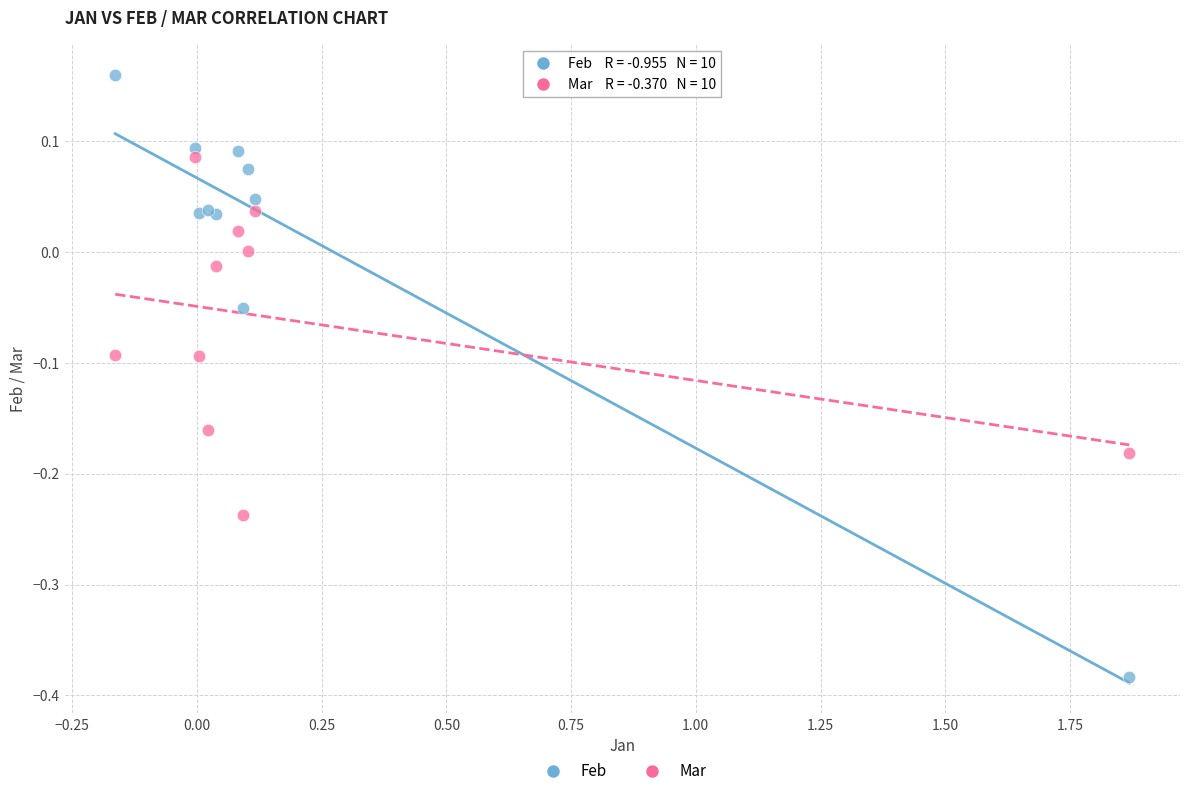

Which series has the widest spread of Y values?

Feb